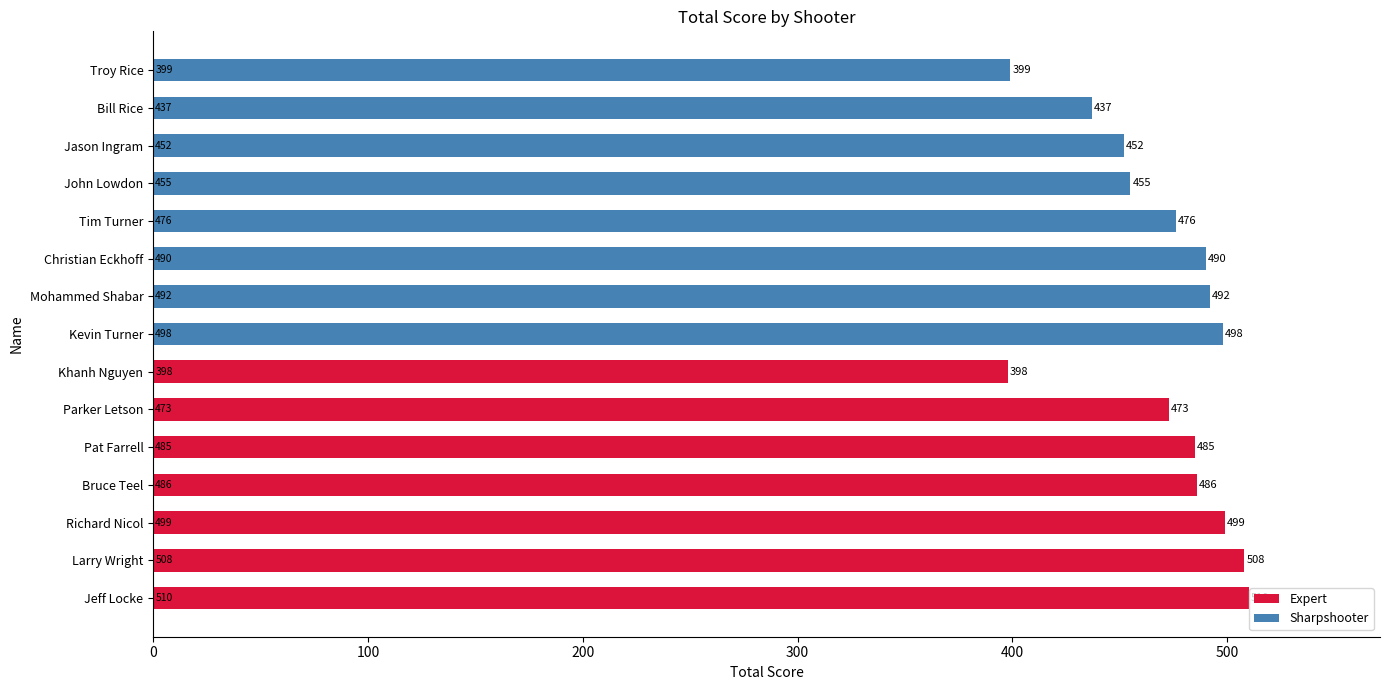

The value at Jeff Locke is 510. True or false?

True